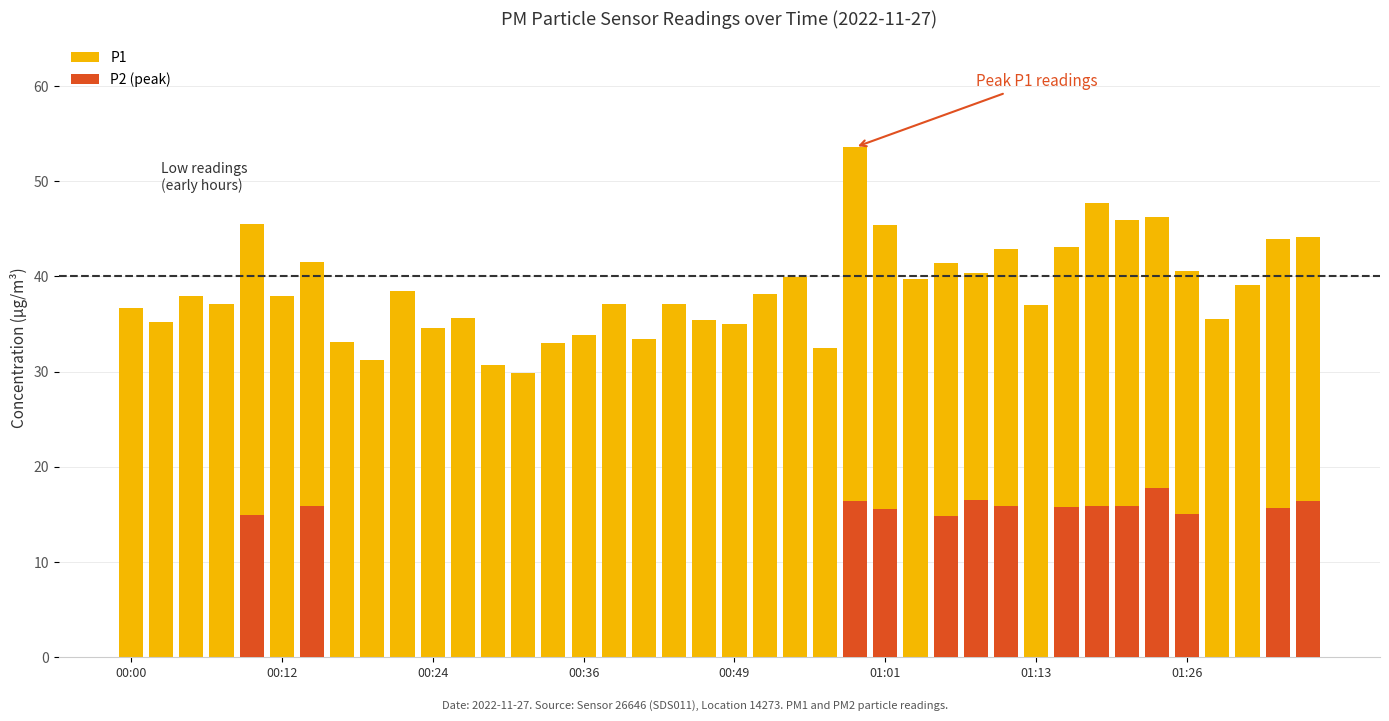

What is the difference between the second highest and minimum values in the P2 (peak) series?

16.5